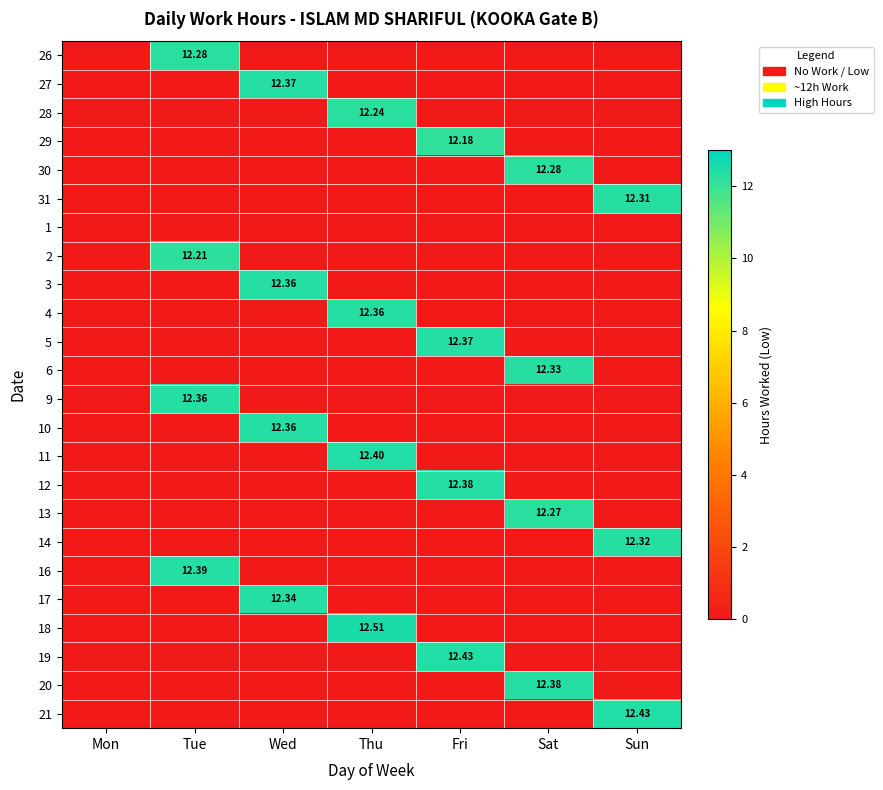

At which category is the sum across all series the highest?

Thu